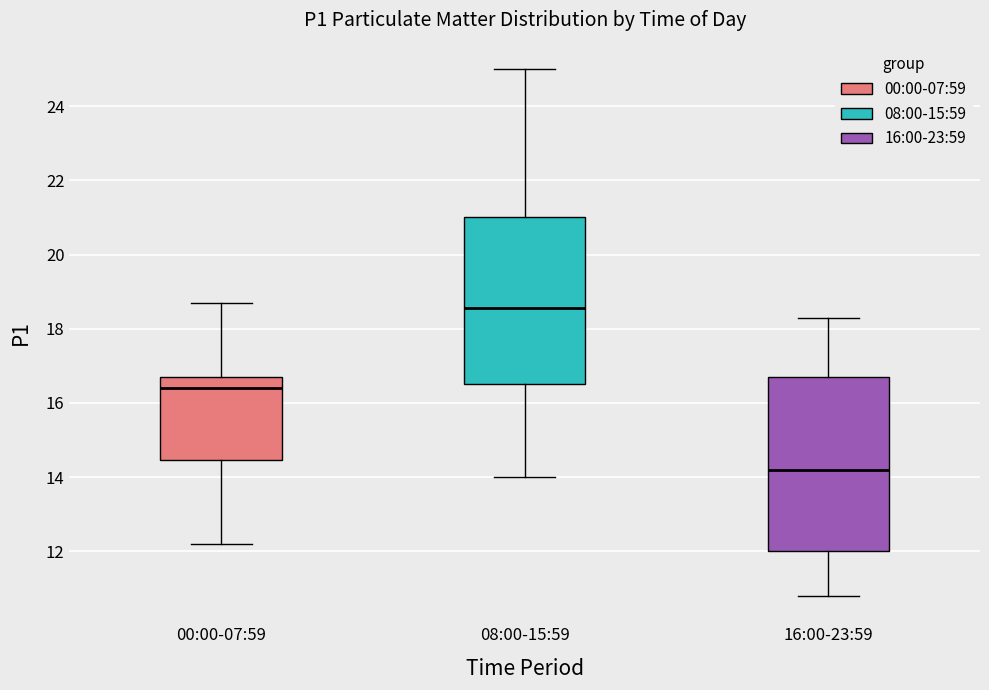

Where does the lower whisker of the box for 00:00-07:59 end on the y-axis? The values are not printed on the chart, so give them approximately, as read against the axis.

12.2